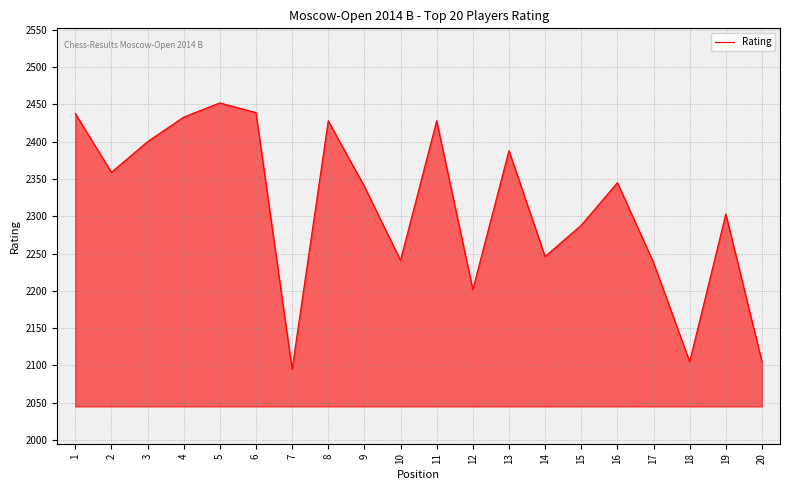

Does the chart display data point markers on the line(s)?

No